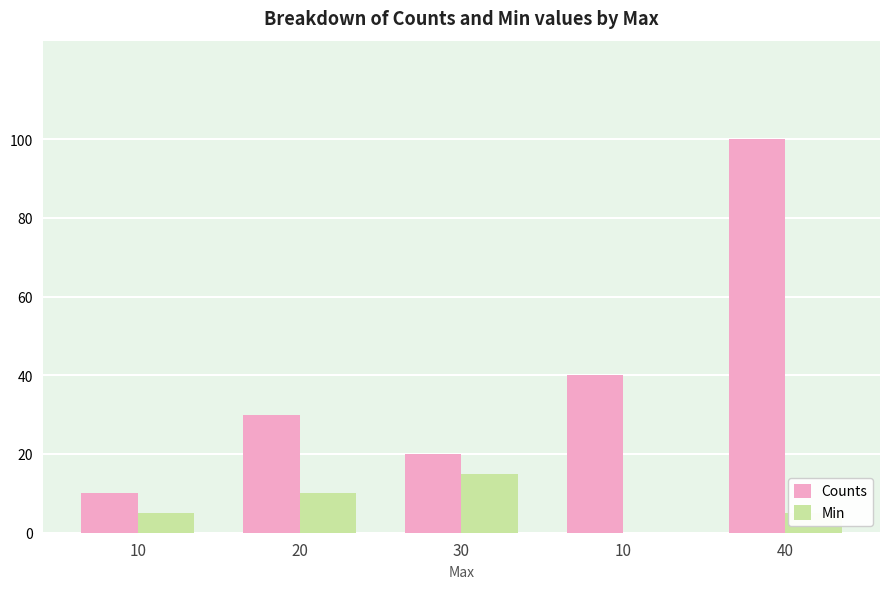

Which series has the largest total across all categories?

Counts